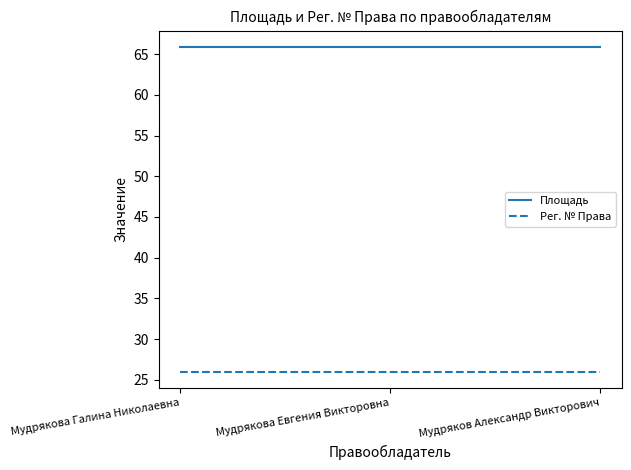

What is the total value across all series at Мудряков Александр Викторович?

91.9